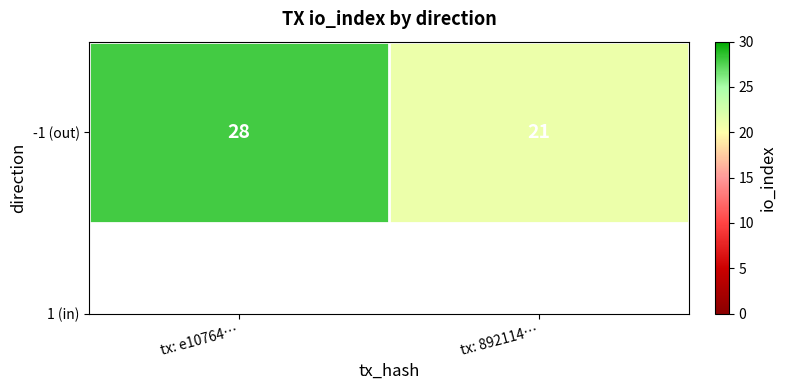

How many data points are less than 28?

1